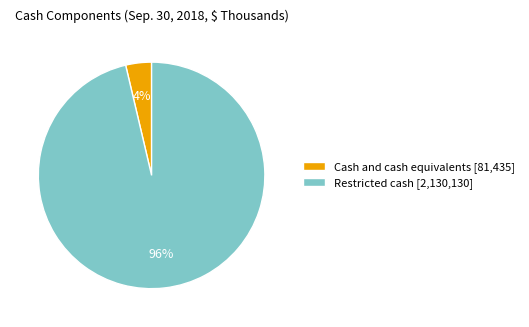

Is the sum of Cash and cash equivalents [81,435] and Restricted cash [2,130,130] greater than half?

Yes